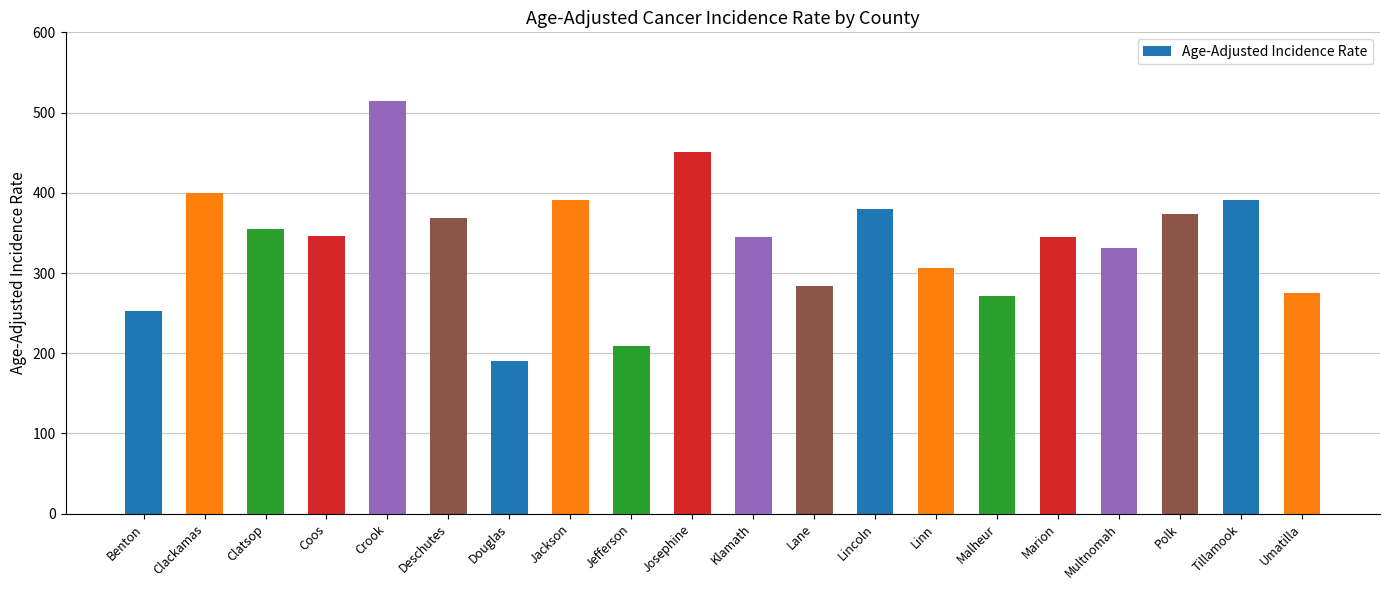

What is the label of the 3rd bar from the right?

Polk